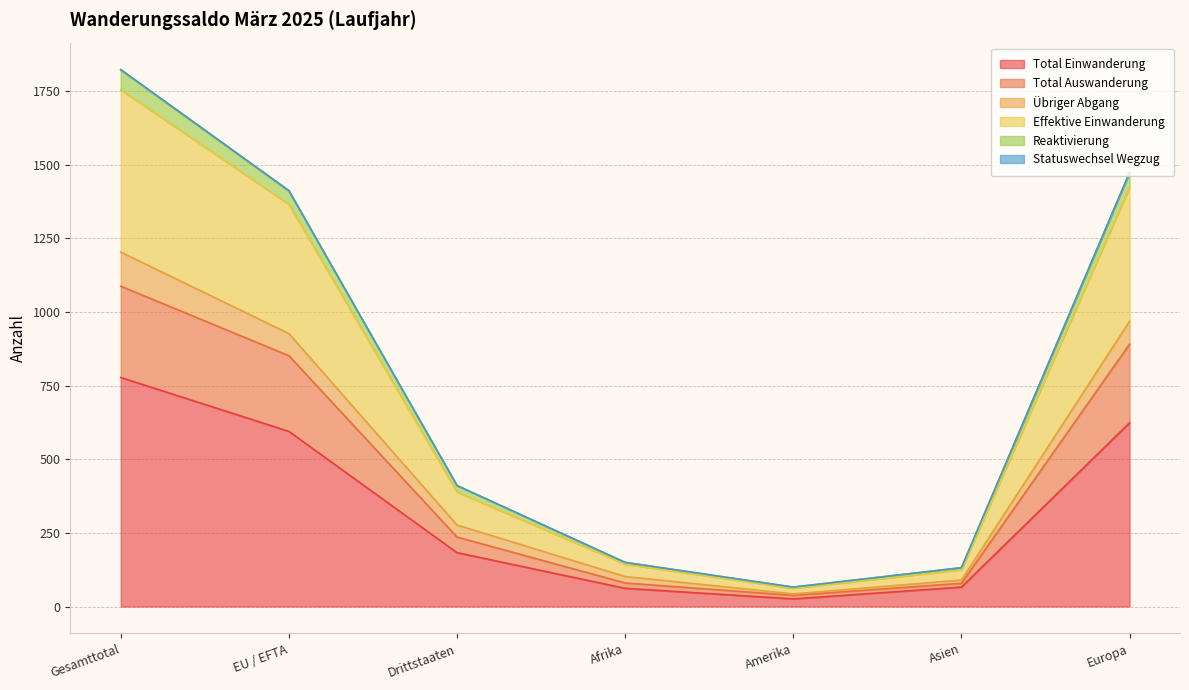

True or false: Reaktivierung has more than 2 points higher than both neighbors.

False